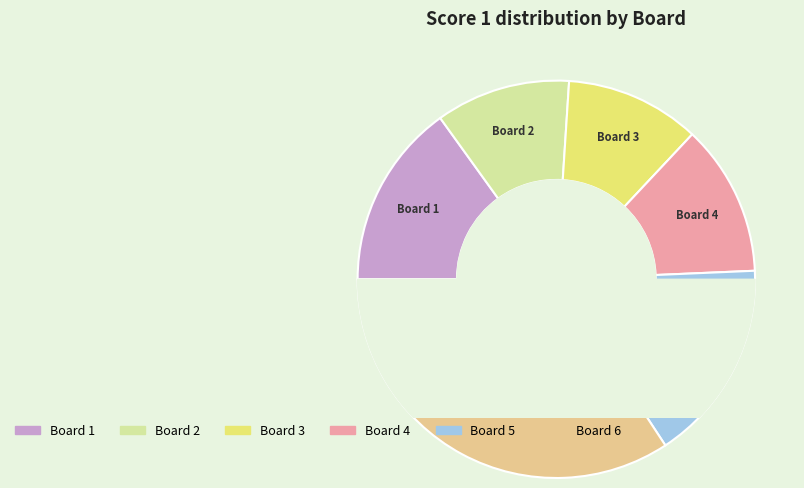

What is the change in value from 5 to 6?

+13